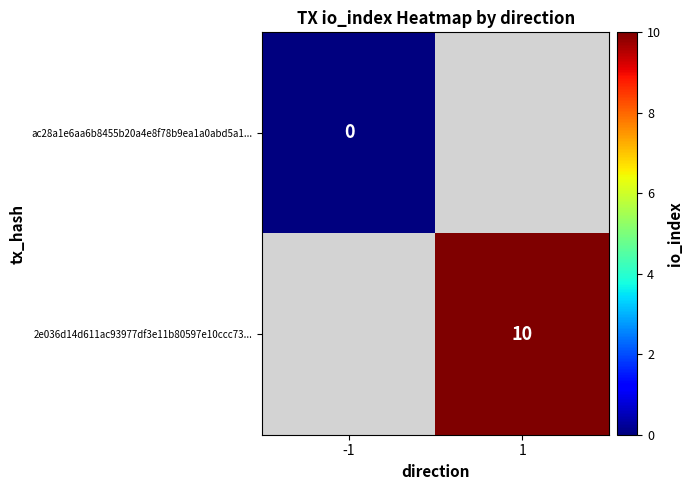

True or false: 2e036d14d611ac93977df3e11b80597e10ccc73... has a value of 16.1 at 1.

False